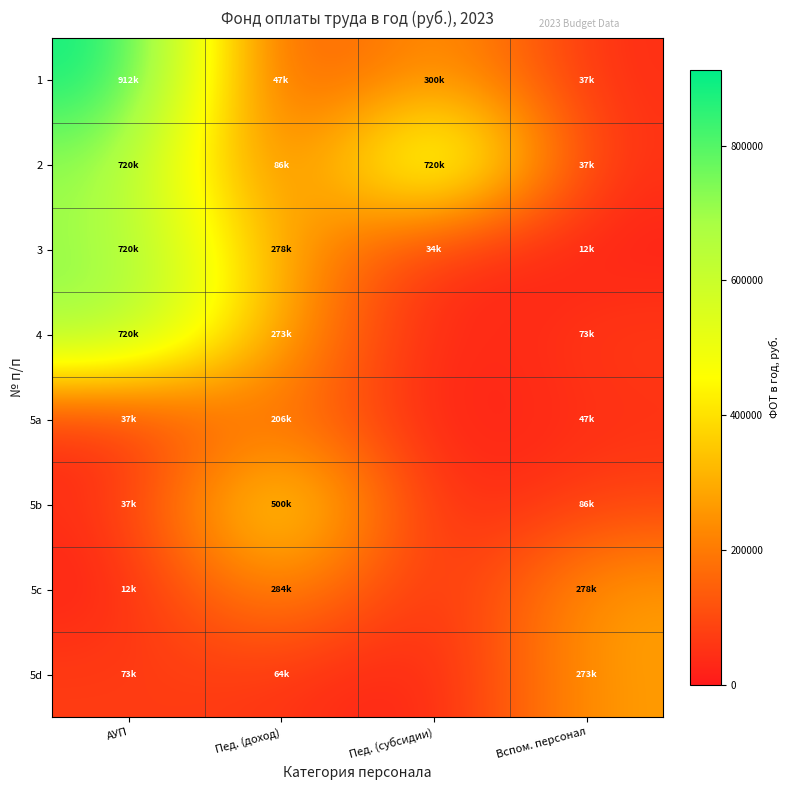

What is the difference between the highest and lowest values at Пед. (субсидии)?

720277.1